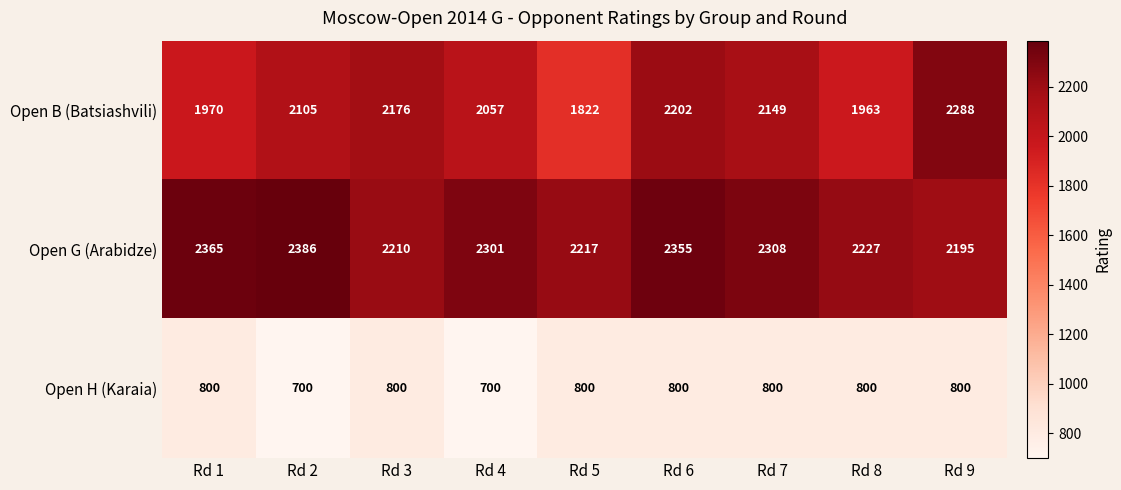

Reading left to right, transcribe all the data shown in this chart.

Open B (Batsiashvili): 1970	2105	2176	2057	1822	2202	2149	1963	2288
Open G (Arabidze): 2365	2386	2210	2301	2217	2355	2308	2227	2195
Open H (Karaia): 800	700	800	700	800	800	800	800	800